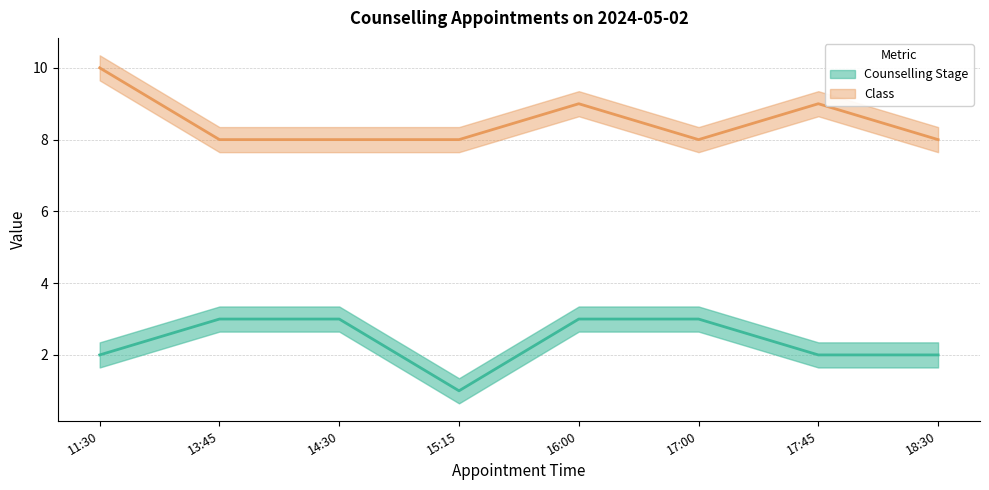

Which series has the largest total across all categories?

Class